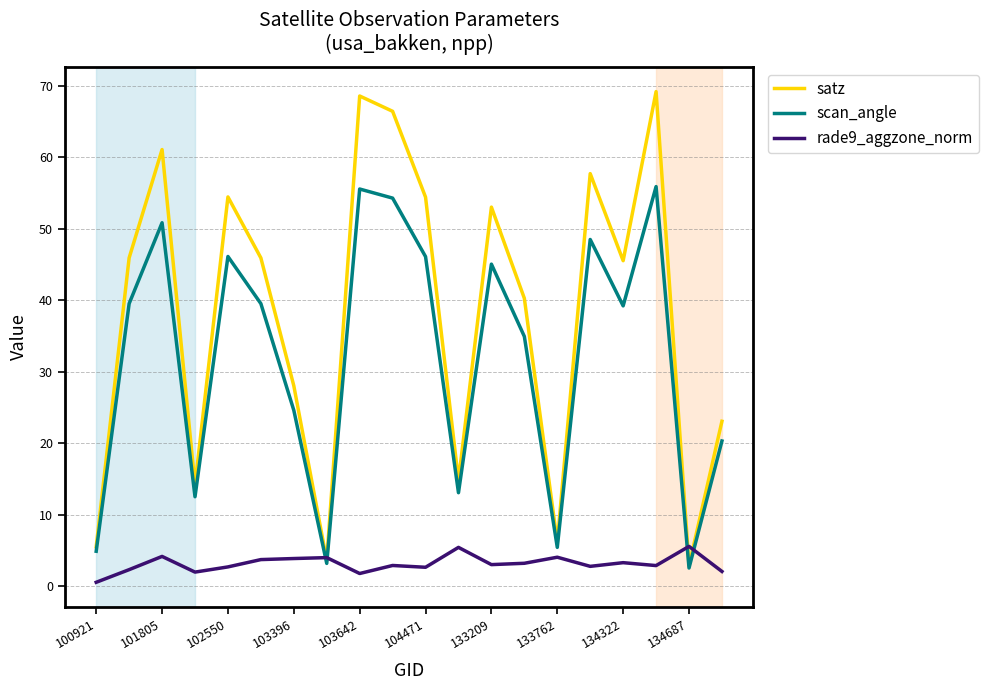

After their last crossing, which series has the higher values: scan_angle or rade9_aggzone_norm?

scan_angle